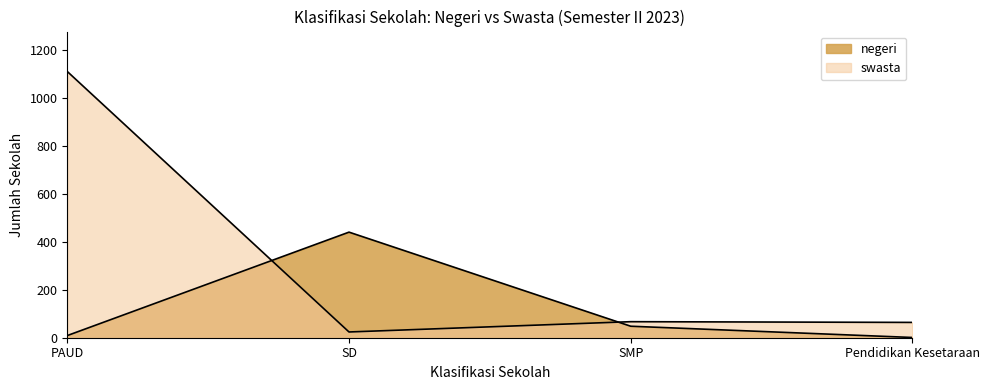

What position from the right is SMP?

2